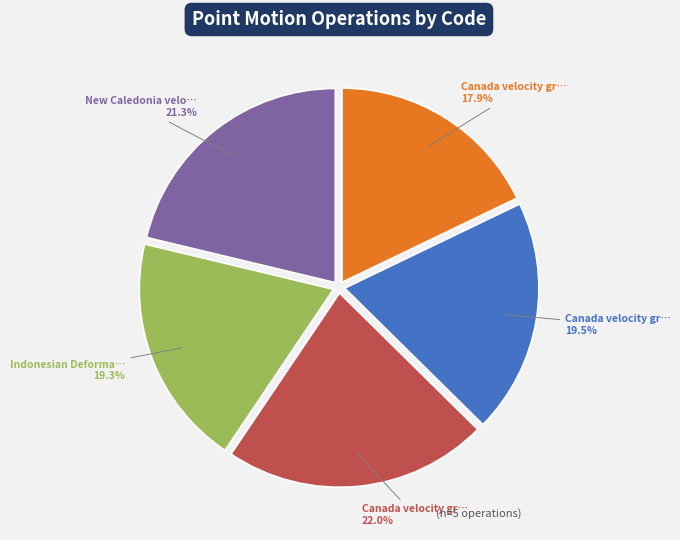

To the nearest percent, what is the average slice percentage?

20%